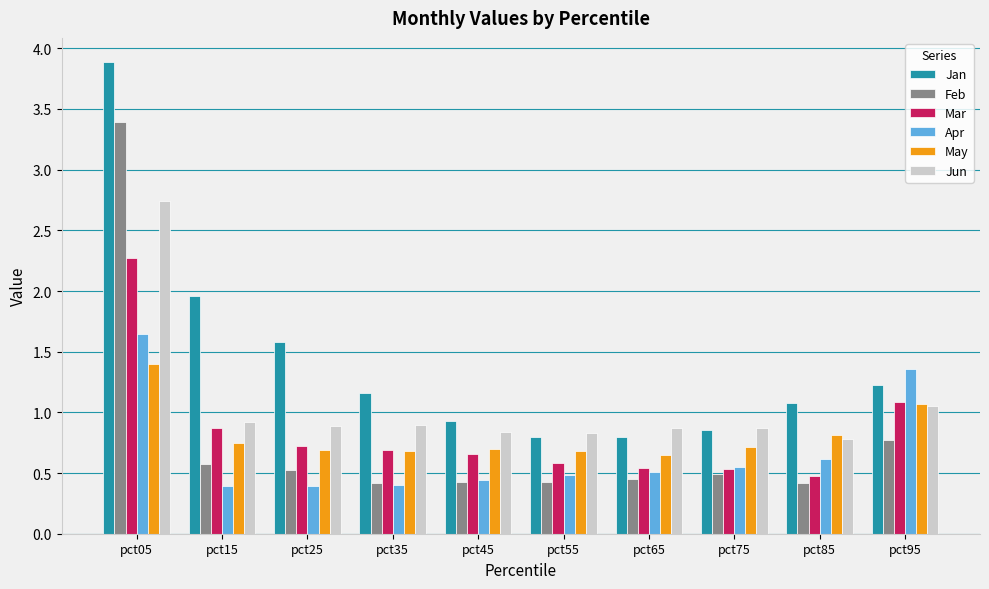

At which category does the chart reach its peak across all series?

pct05